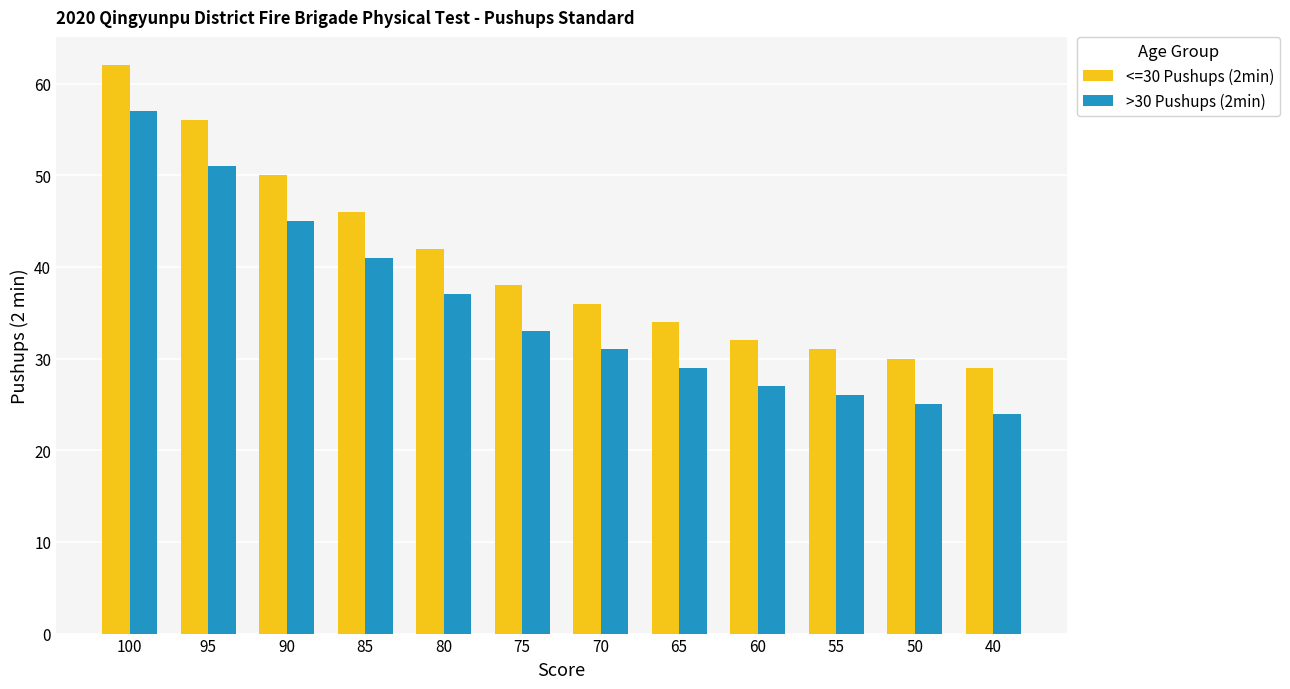

Which series has the largest total across all categories?

<=30 Pushups (2min)